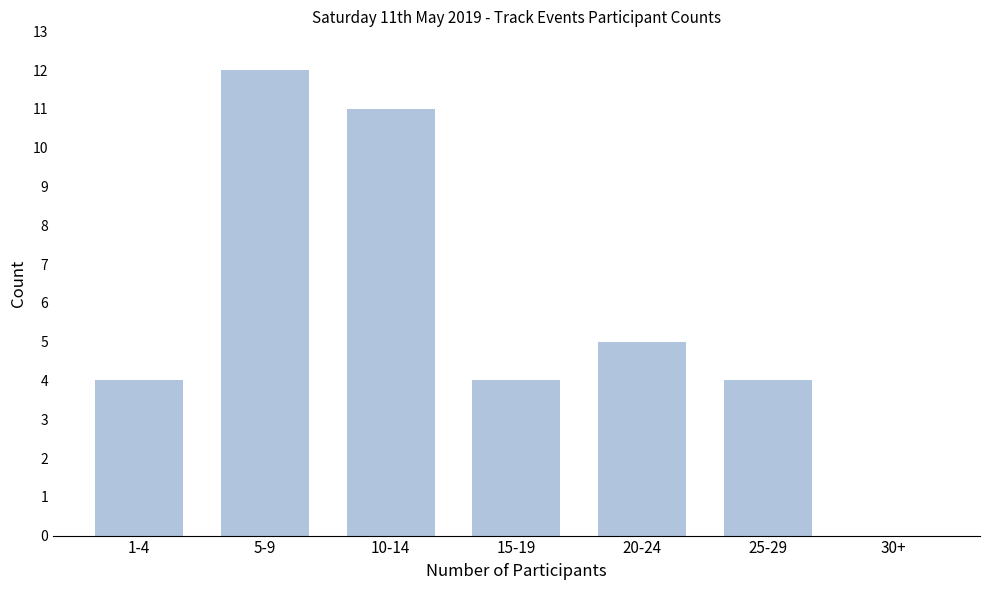

Reading right to left, extract all data points from this chart.

30+=0	25-29=4	20-24=5	15-19=4	10-14=11	5-9=12	1-4=4